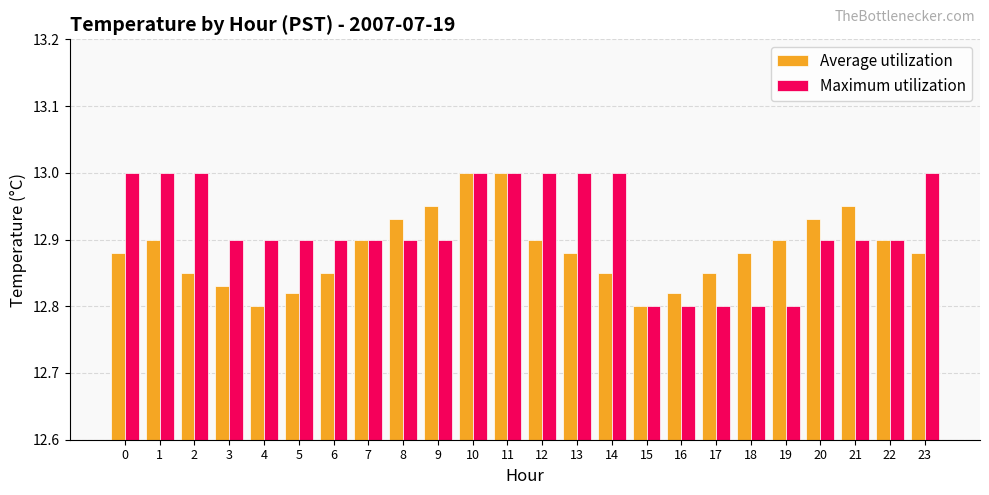

Which series changed the most between 6 and 23?

Maximum utilization